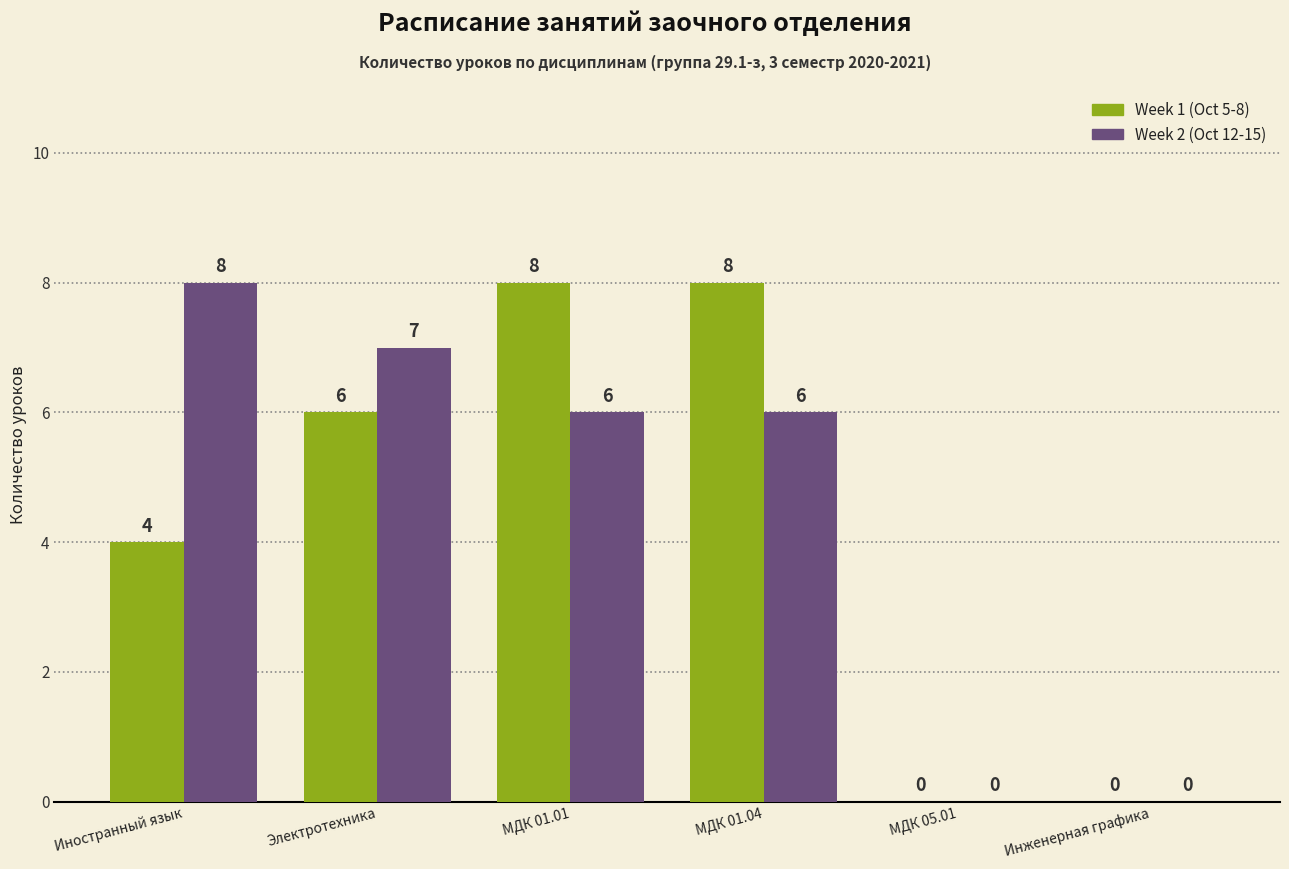

Reading left to right, list all the values displayed in this chart.

Week 1 (Oct 5-8): Иностранный язык=4	Электротехника=6	МДК 01.01=8	МДК 01.04=8	МДК 05.01=0	Инженерная графика=0
Week 2 (Oct 12-15): Иностранный язык=8	Электротехника=7	МДК 01.01=6	МДК 01.04=6	МДК 05.01=0	Инженерная графика=0